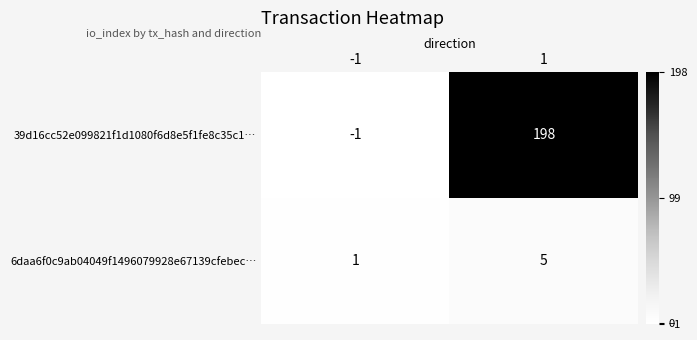

Reading left to right, list all the values displayed in this chart.

39d16cc52e099821f1d1080f6d8e5f1fe8c35c1…: -1	198
6daa6f0c9ab04049f1496079928e67139cfebec…: 1	5